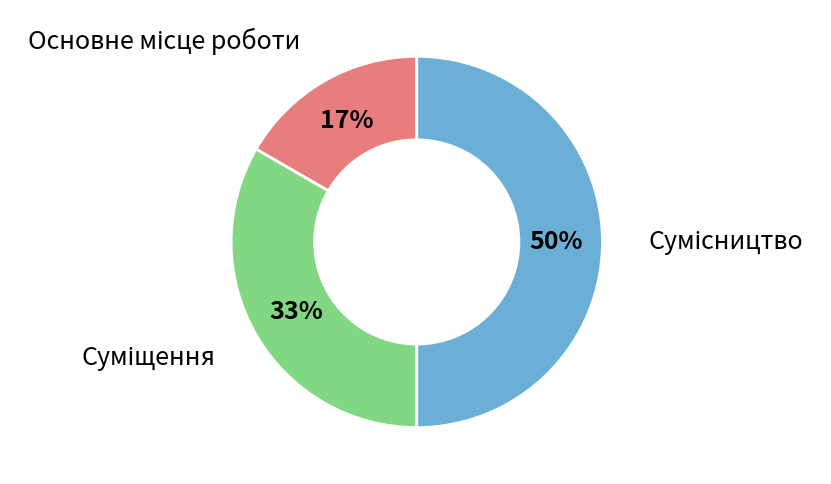

How many segments does this pie chart have?

3